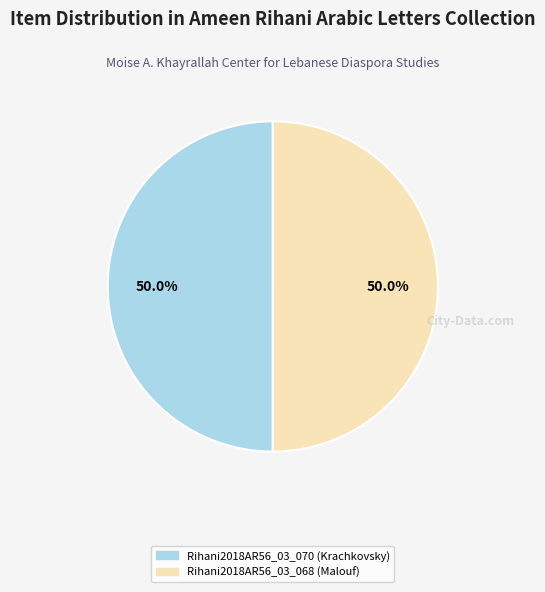

Combined, what portion of the pie is Rihani2018AR56_03_070 (Krachkovsky) and Rihani2018AR56_03_068 (Malouf)?

100.0%